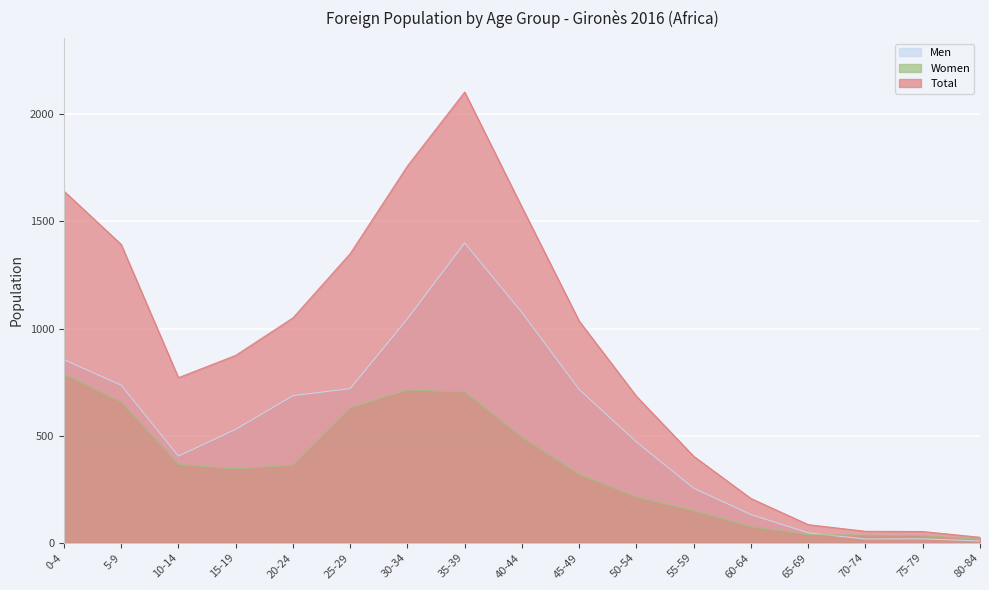

What is the total value across all series at 80-84?

52